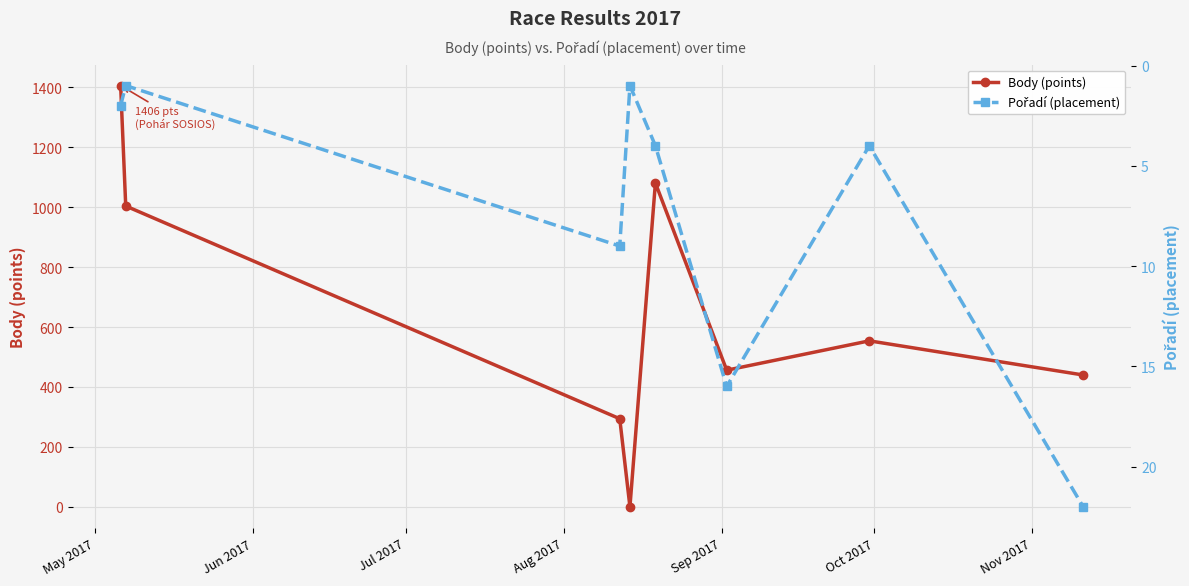

How many interior local peaks does the Body (points) series have?

2